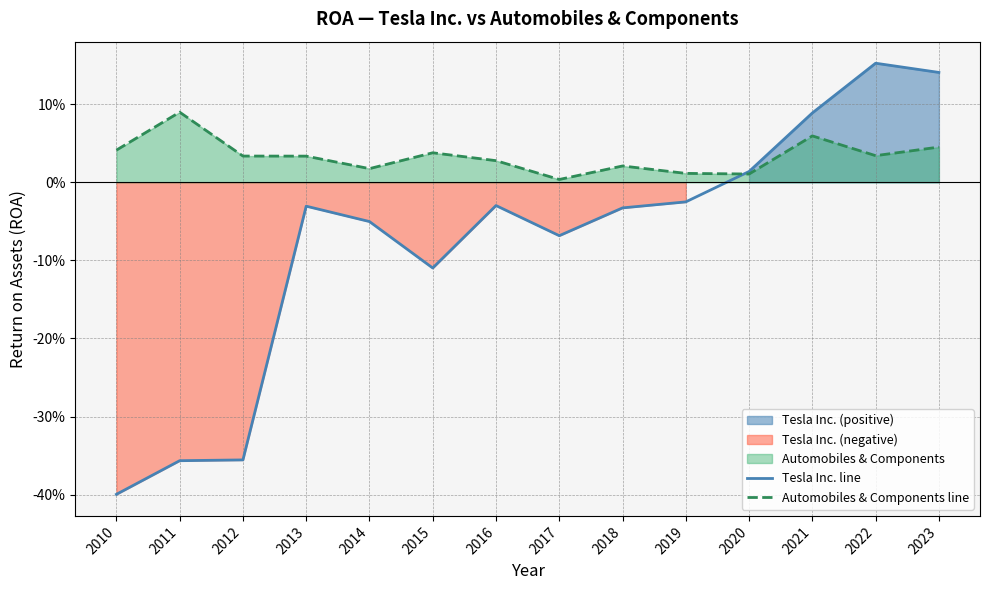

At how many categories does at least one series exceed 0?

14